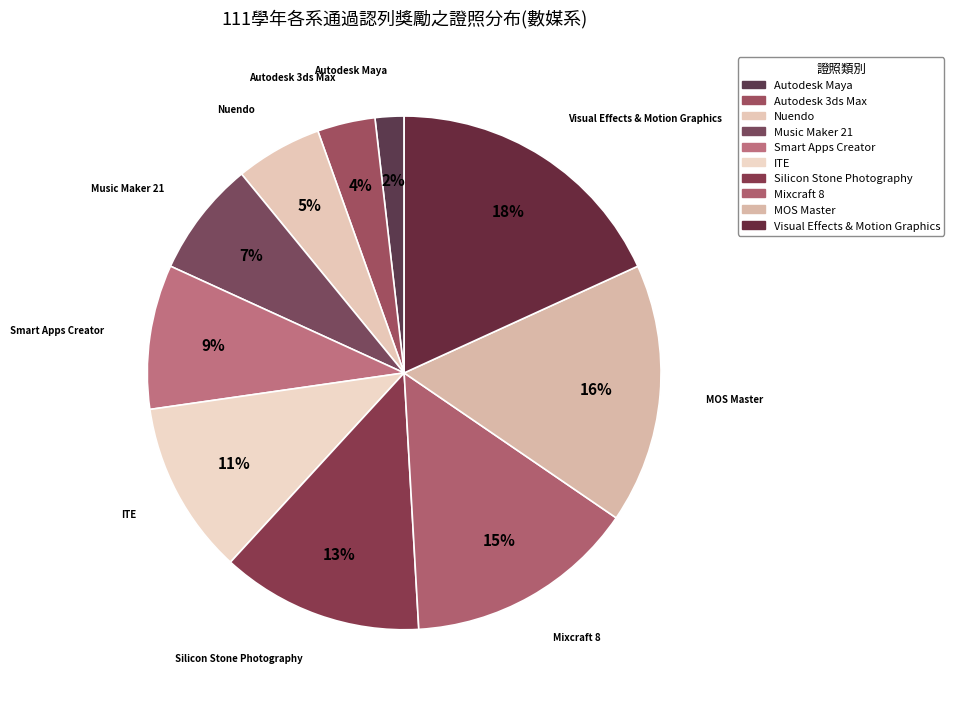

Count the number of slices in the pie.

10